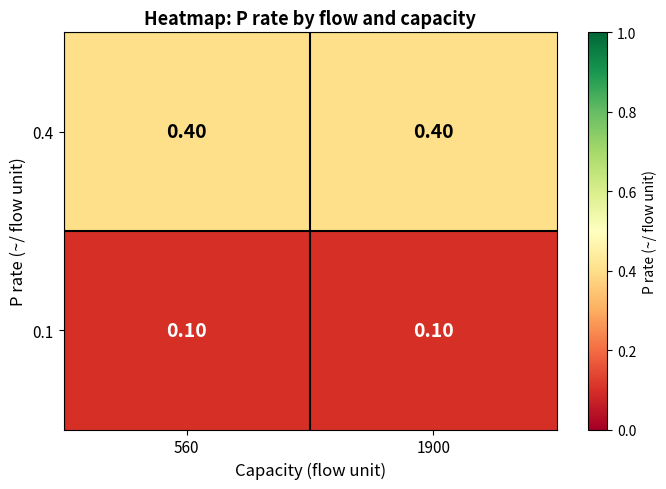

At 560, list the series in order from largest to smallest.

0.4, 0.1